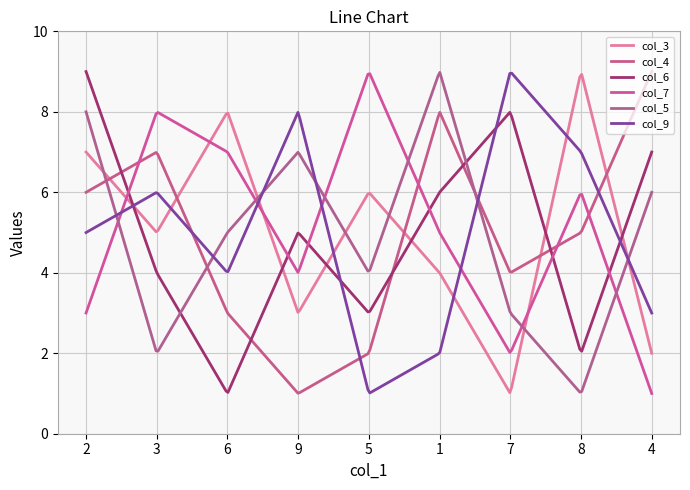

Does the chart display data point markers on the line(s)?

No